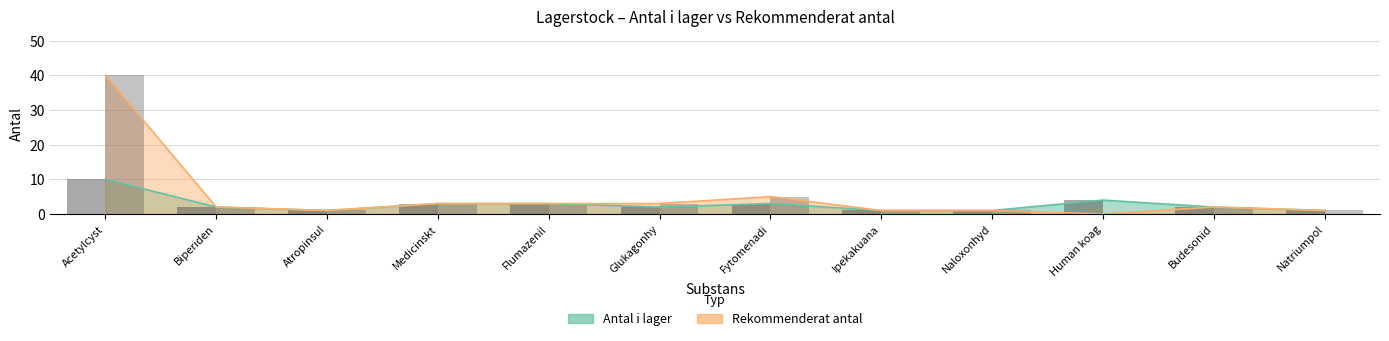

What is the label of the 11th bar from the left?

Budesonid